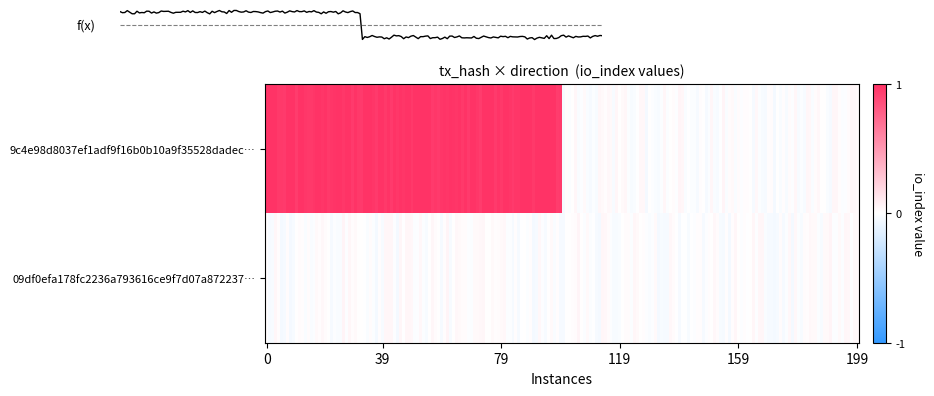

At -1, list the series in order from smallest to largest.

09df0efa178fc2236a793616ce9f7d07a872237, 9c4e98d8037ef1adf9f16b0b10a9f35528dadec